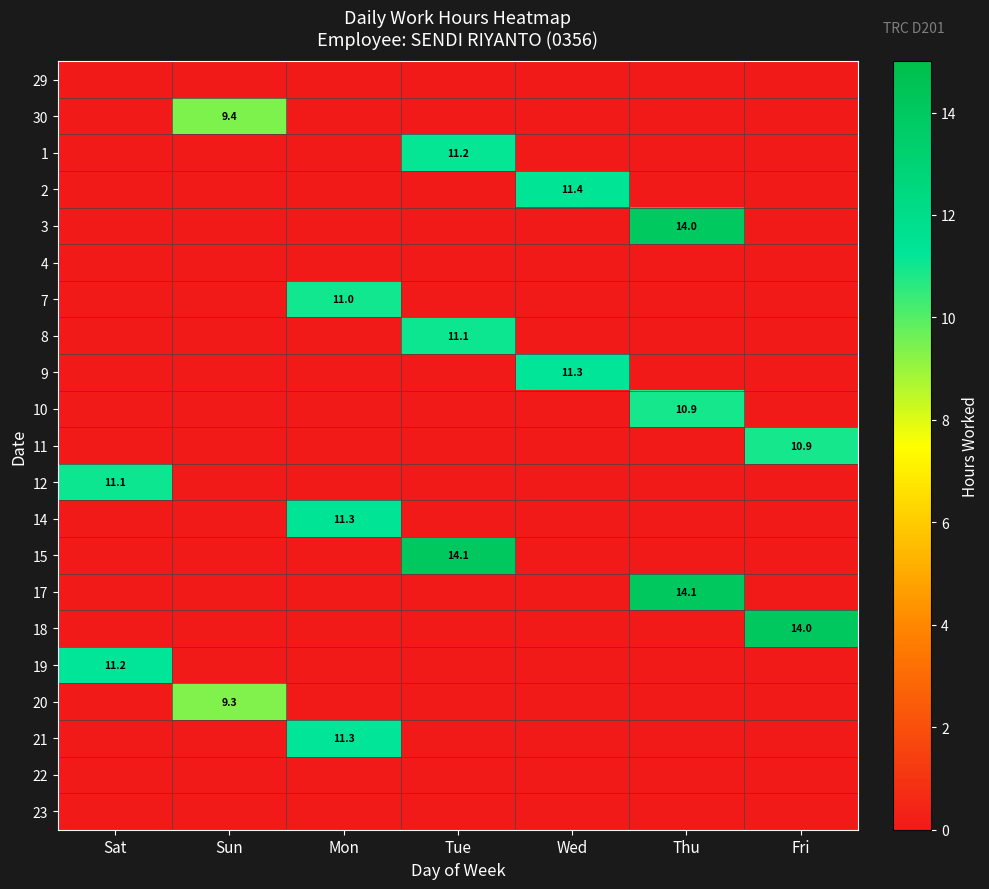

Rank the categories by 17 value from lowest to highest.

Sat, Sun, Mon, Tue, Wed, Fri, Thu